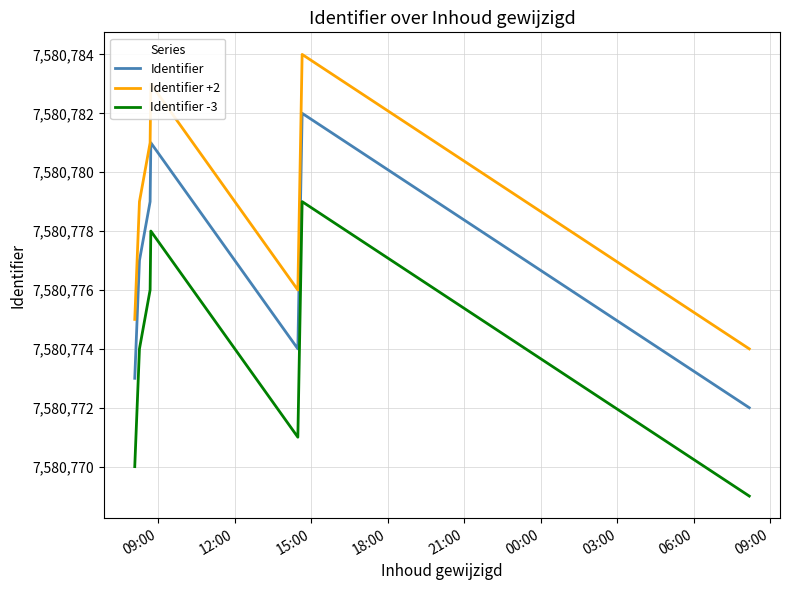

What is the highest value of the Identifier -3 series?

7580779